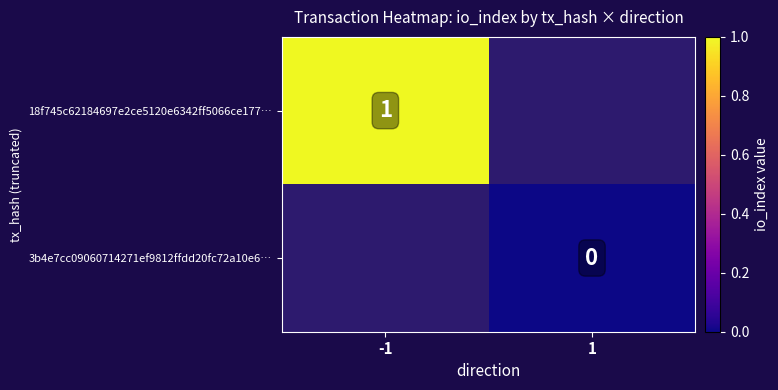

The value of 18f745c62184697e2ce5120e6342ff5066ce177… at -1 is 0. True or false?

False